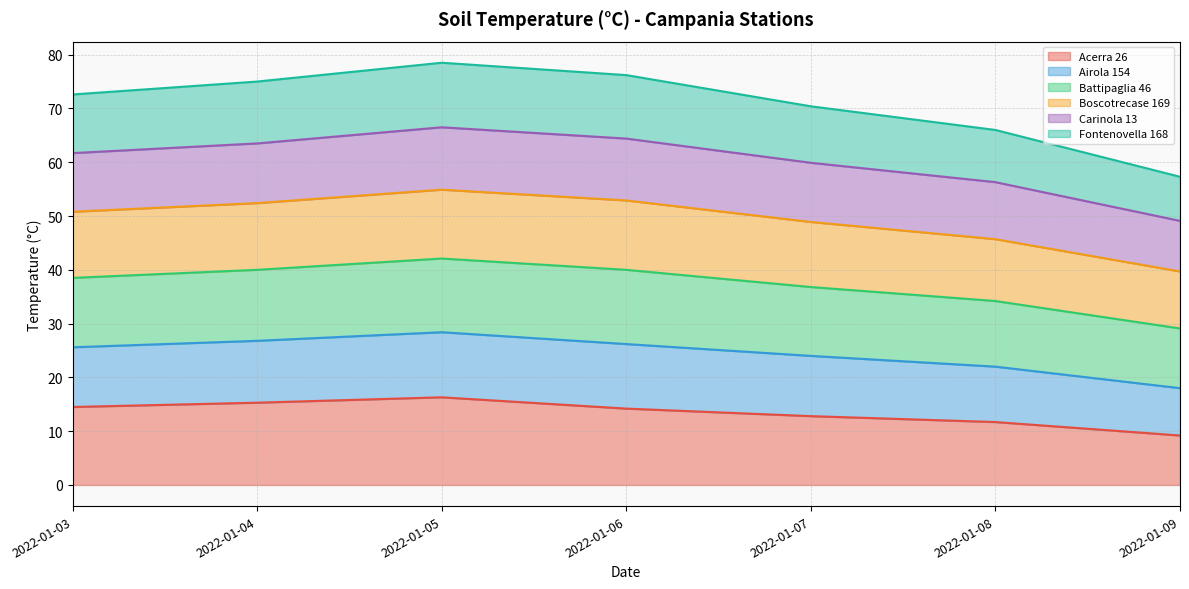

At which category is the sum across all series the highest?

2022-01-05